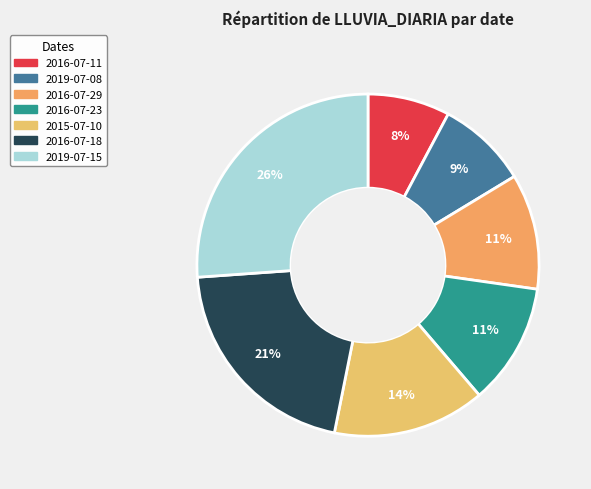

How many slices are in this pie chart?

7